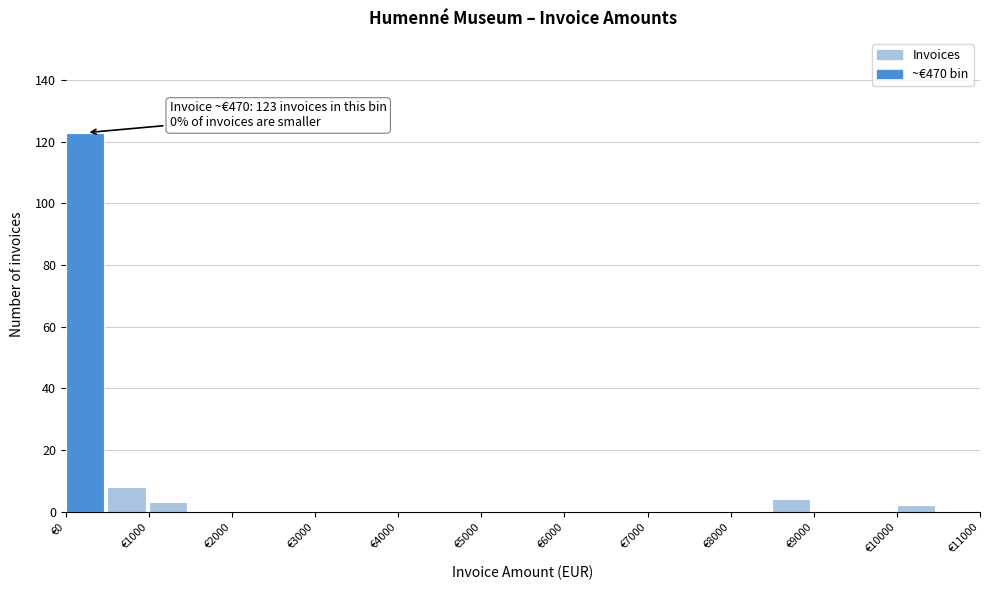

Which range on the x-axis has the tallest bar?

0 to 500